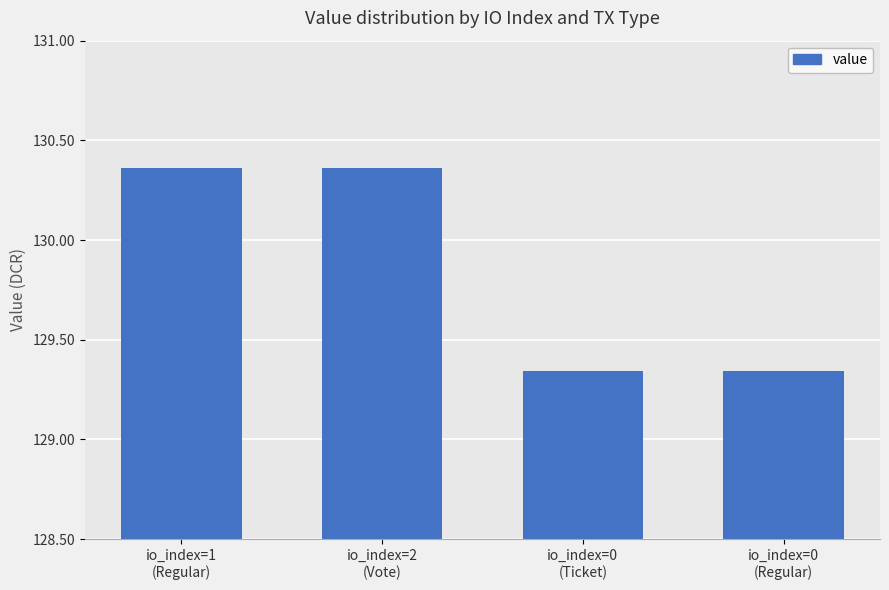

What position from the right is io_index=0
(Ticket)?

2